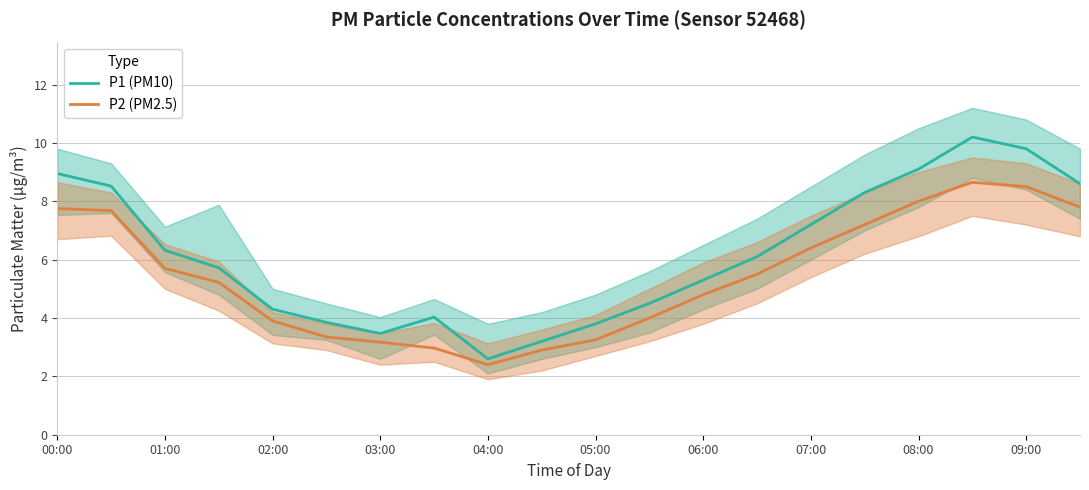

The P1 (PM10) series shows 5.3 at 06:00. True or false?

True